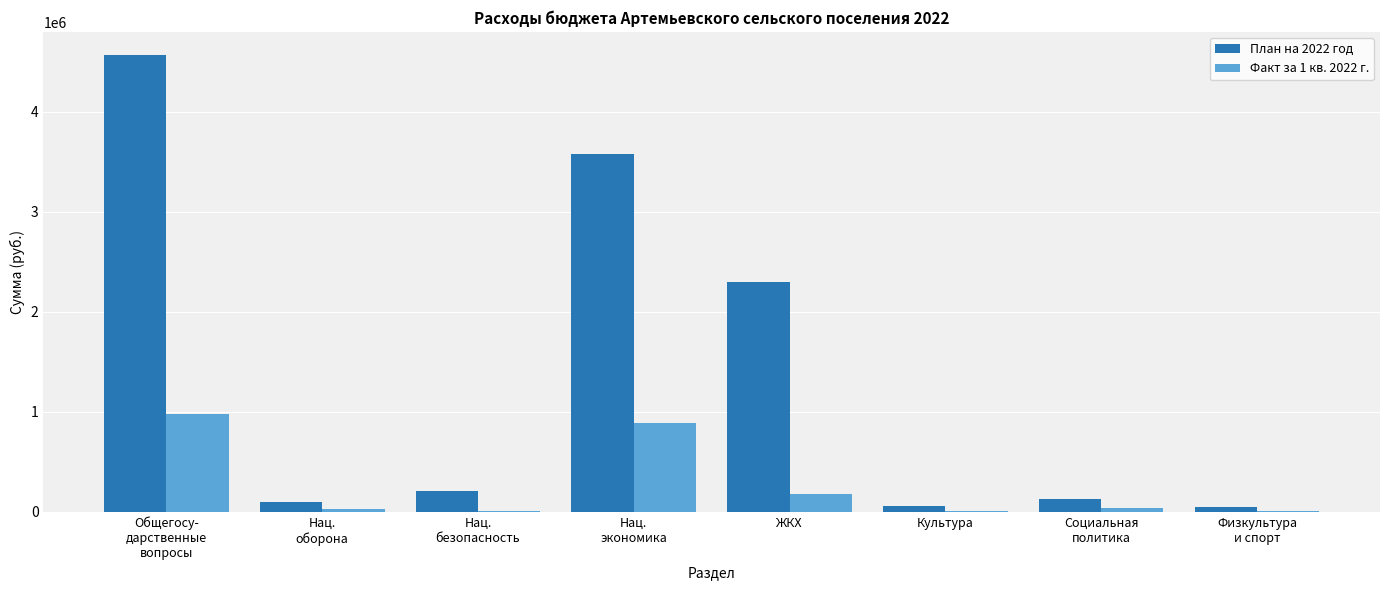

Which series has the largest total across all categories?

План на 2022 год